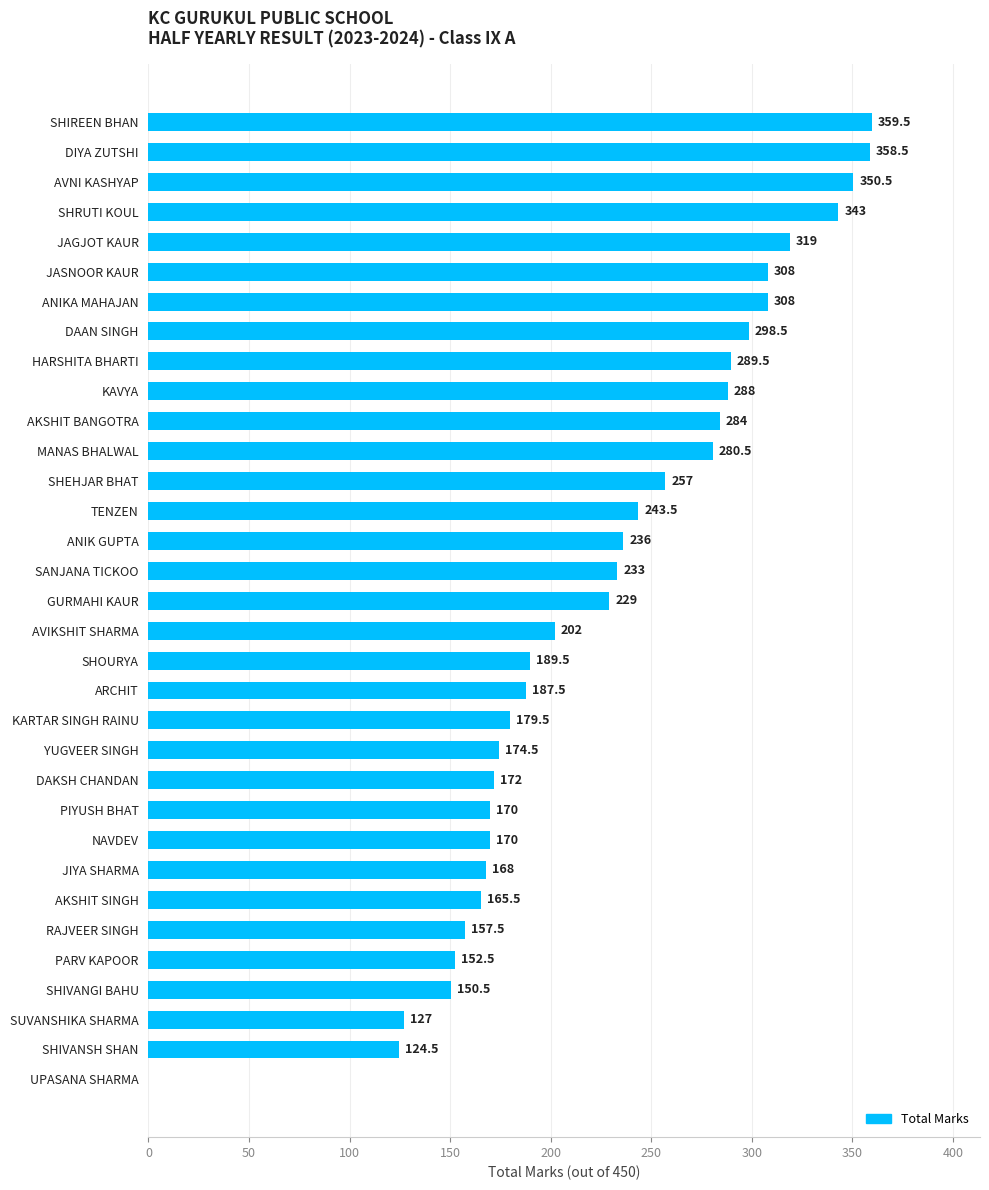

Is it true that the value at ANIKA MAHAJAN is 308.0?

True